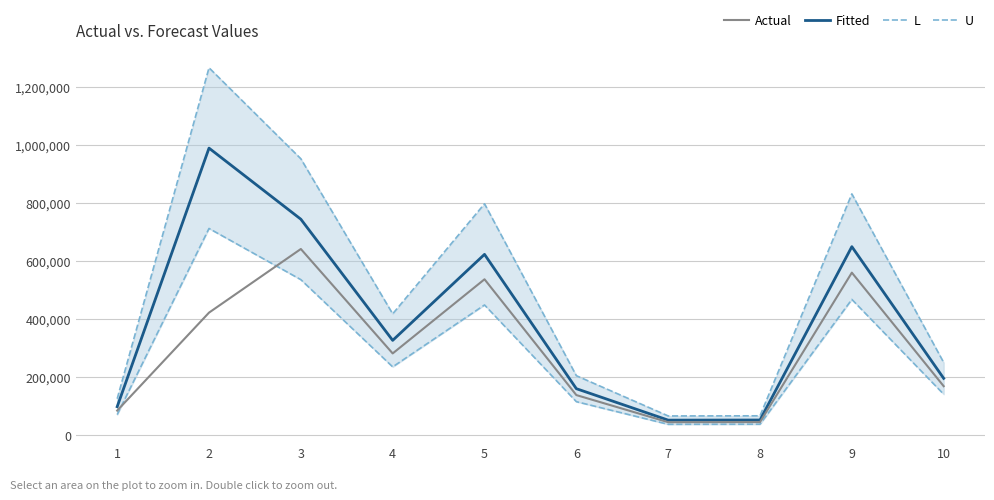

True or false: L has more than 0 interior local peaks.

True